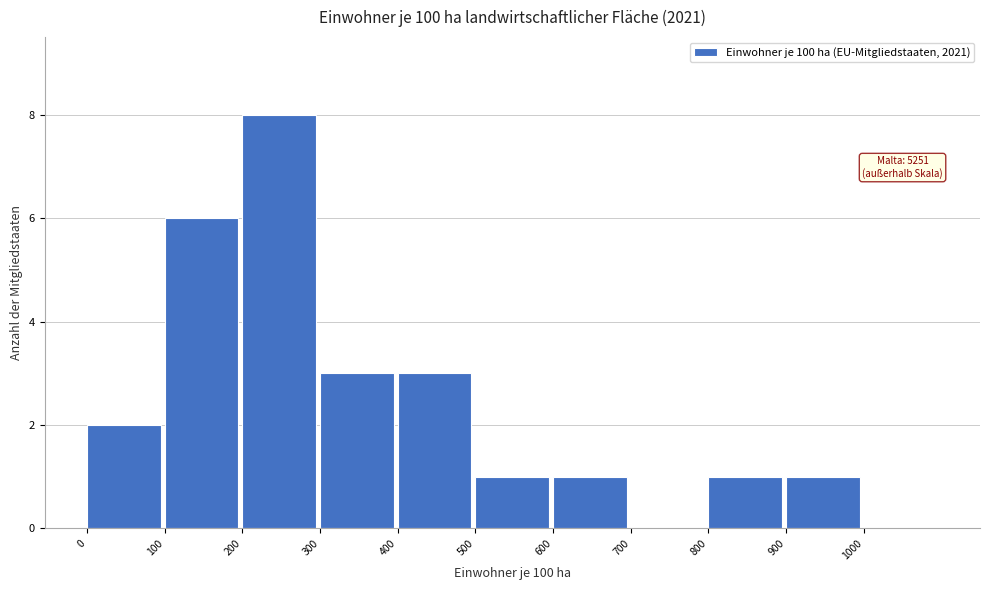

Which range on the x-axis has the tallest bar?

200 to 300